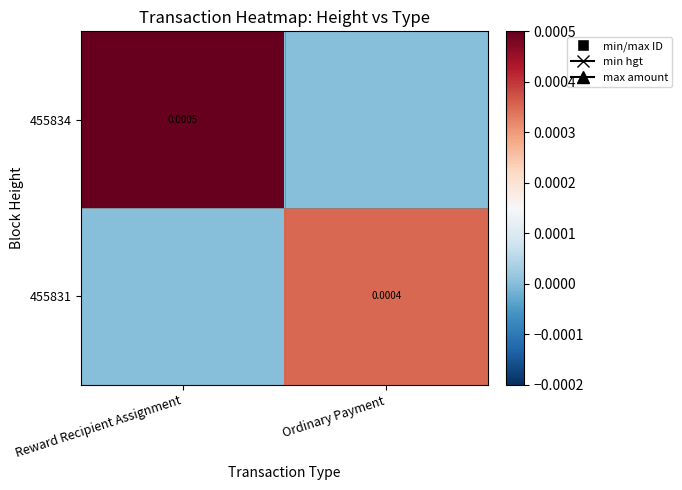

Is the value of 455834 at Reward Recipient Assignment greater than the value of 455831 at Ordinary Payment?

Yes